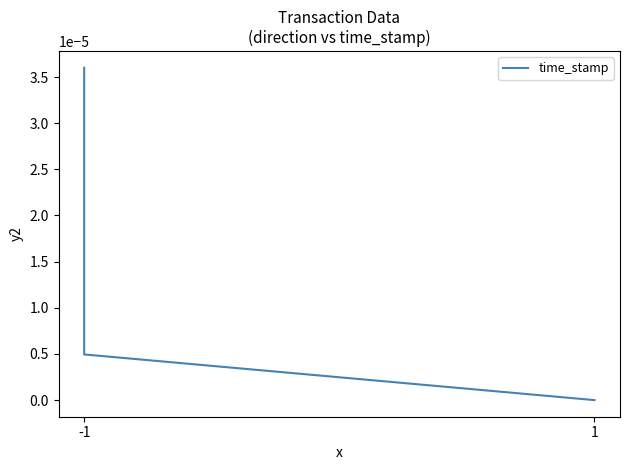

How many data points does each series have?

6